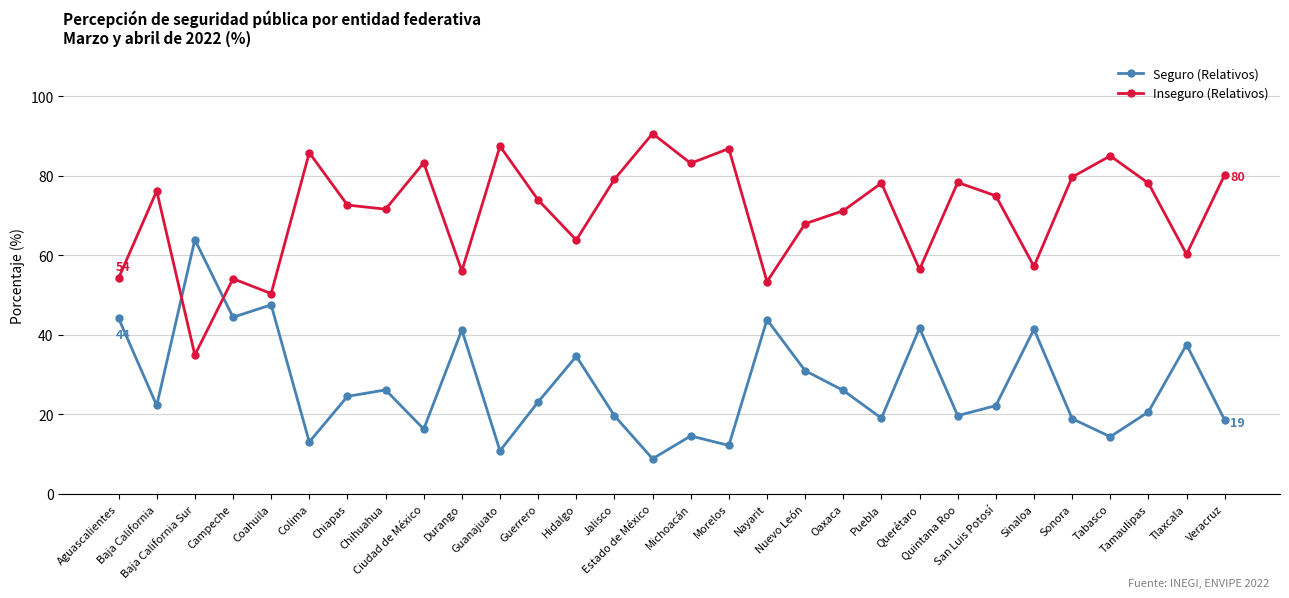

Where do Seguro (Relativos) and Inseguro (Relativos) first cross each other?

Baja California and Baja California Sur